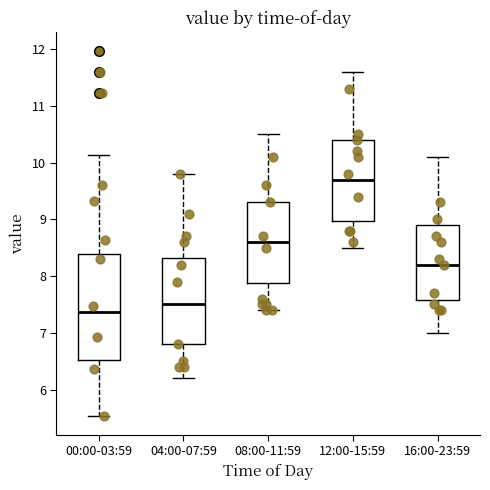

Reading left to right, transcribe this box plot: for each box, give where its median line is, the range the box spans, and where its two whiskers end, as read against the y-axis. The values are not printed on the chart, so give them approximately, as read against the axis.

00:00-03:59: median 7.4, box 6.5 to 8.4, whiskers 5.5 to 10.1
04:00-07:59: median 7.5, box 6.8 to 8.3, whiskers 6.2 to 9.8
08:00-11:59: median 8.6, box 7.9 to 9.3, whiskers 7.4 to 10.5
12:00-15:59: median 9.7, box 9.0 to 10.4, whiskers 8.5 to 11.6
16:00-23:59: median 8.2, box 7.6 to 8.9, whiskers 7.0 to 10.1